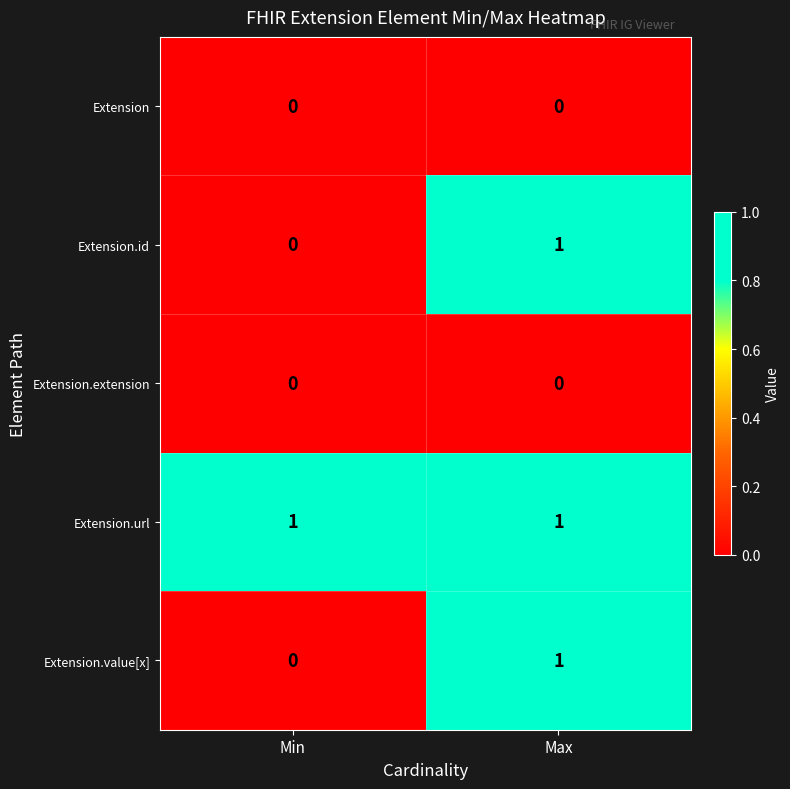

Is the value of Extension.id at Max greater than the value of Extension.extension at Min?

Yes